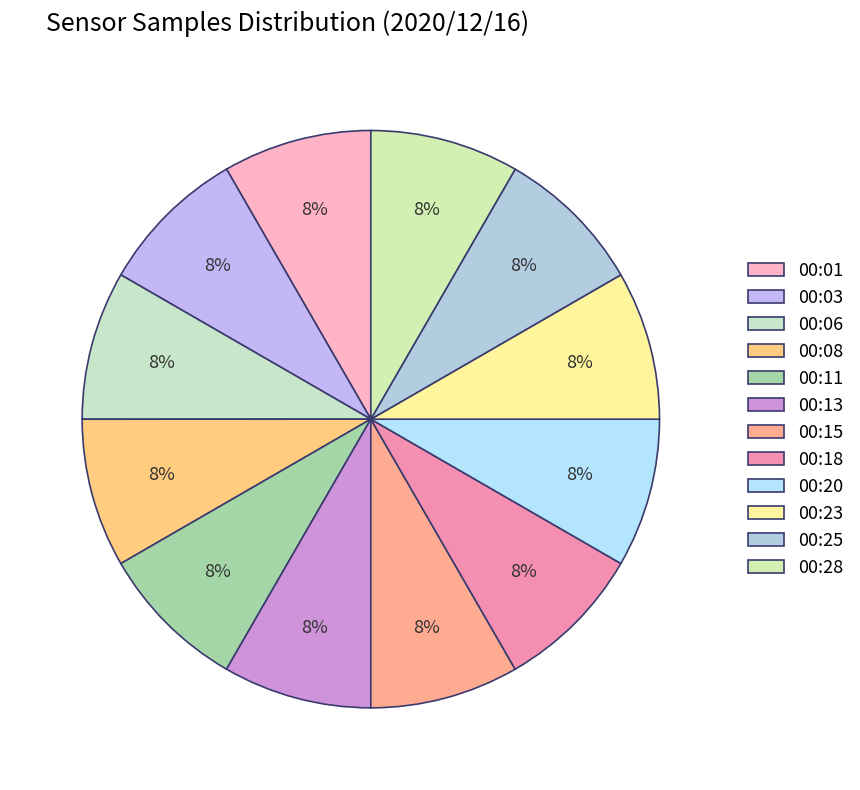

Count the number of slices in the pie.

12